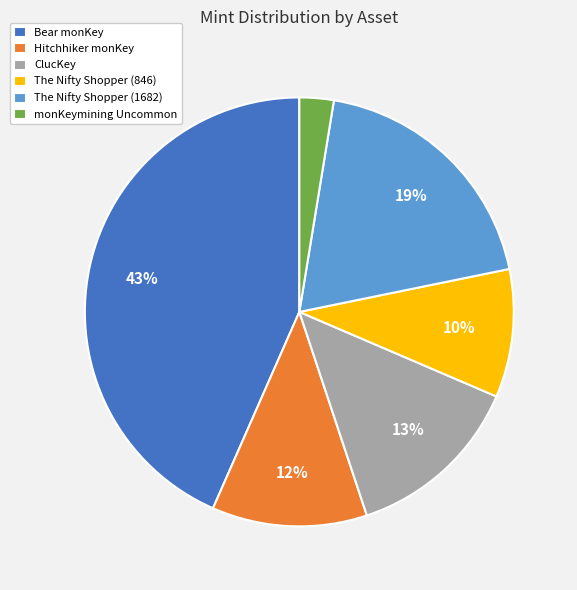

Does any single category account for the majority?

No